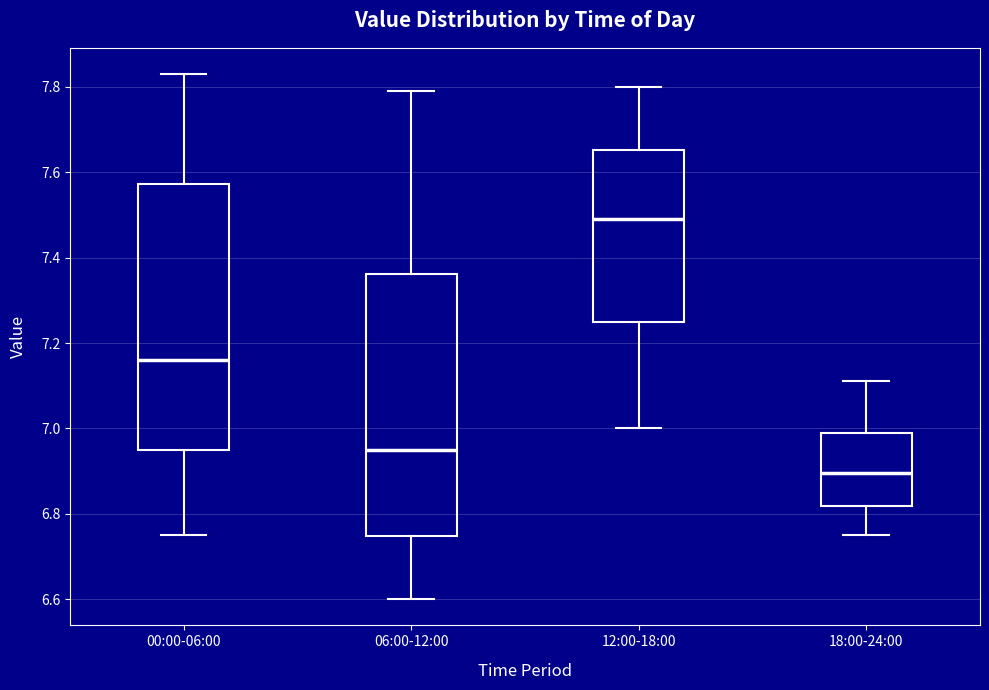

Reading left to right, read every box against the y-axis: the position of its median line, the range the box covers, and the ends of its whiskers. The values are not printed on the chart, so give them approximately, as read against the axis.

00:00-06:00: median 7.16, box 6.96 to 7.58, whiskers 6.76 to 7.84
06:00-12:00: median 6.96, box 6.74 to 7.36, whiskers 6.60 to 7.80
12:00-18:00: median 7.50, box 7.26 to 7.66, whiskers 7.00 to 7.80
18:00-24:00: median 6.90, box 6.82 to 7.00, whiskers 6.76 to 7.12